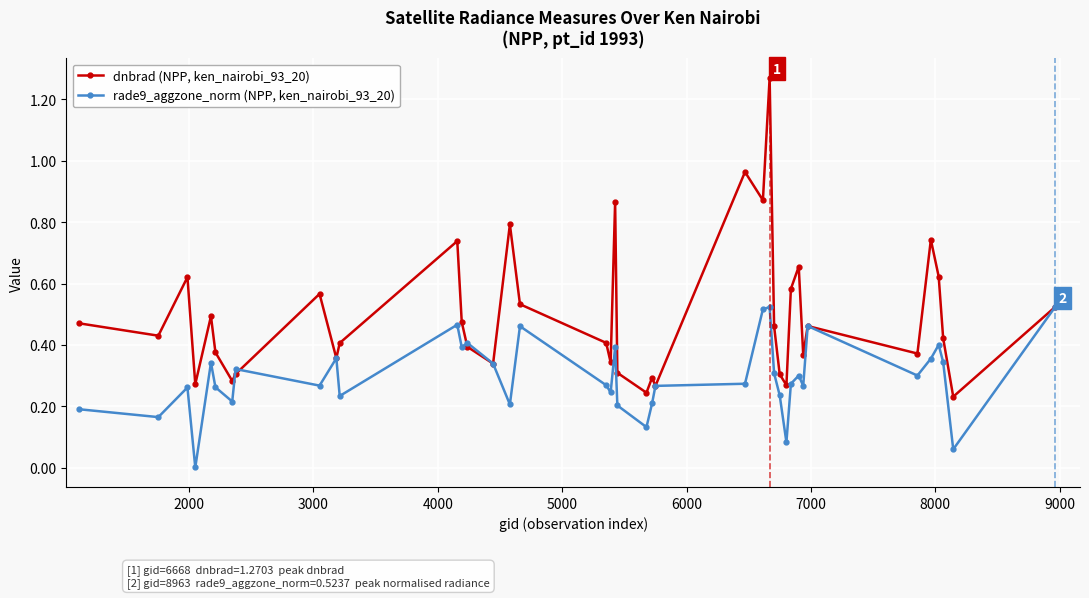

Which series has the largest total across all categories?

dnbrad (NPP, ken_nairobi_93_20)